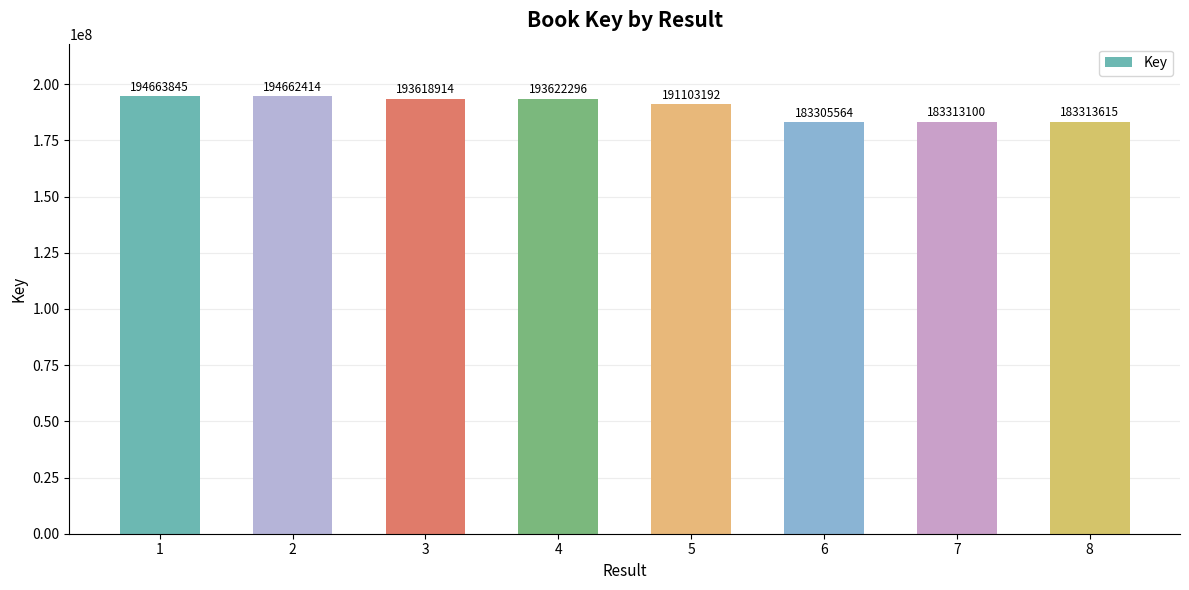

Read the value at 2, to the nearest 50.

194662400